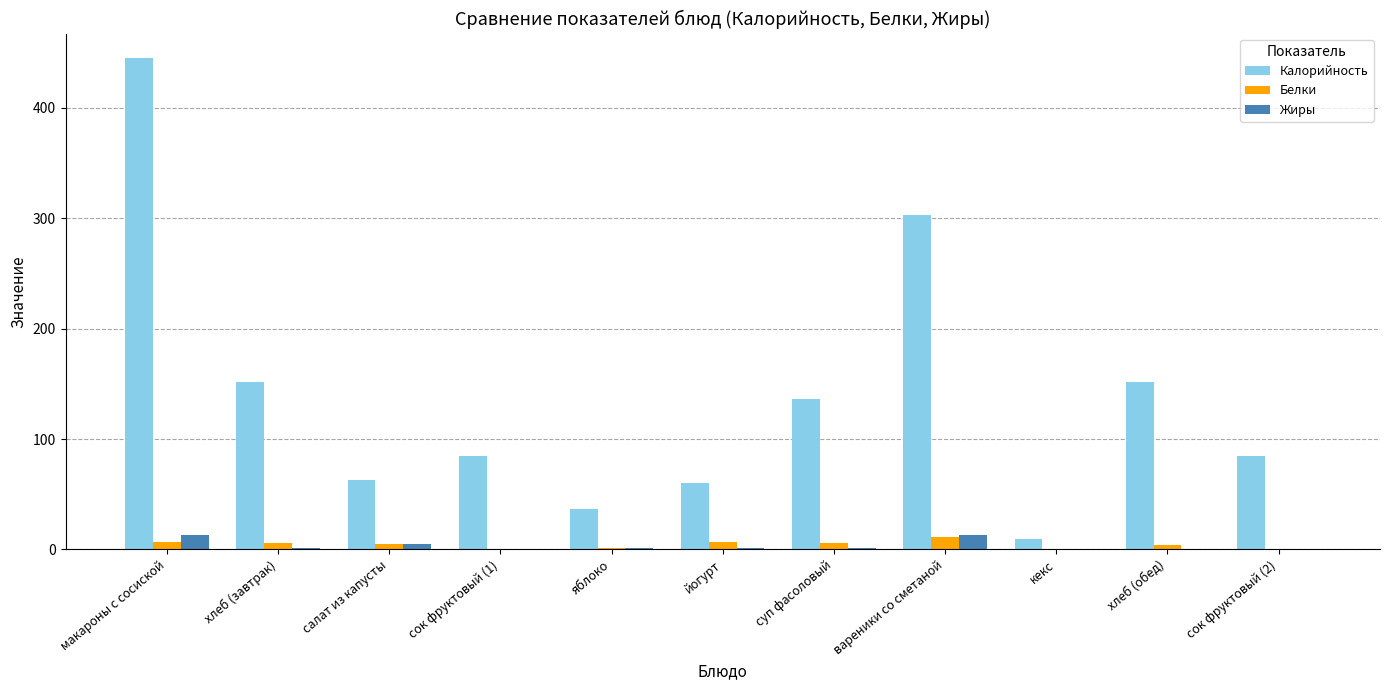

Is it true that Жиры equals 0.0 at кекс?

True